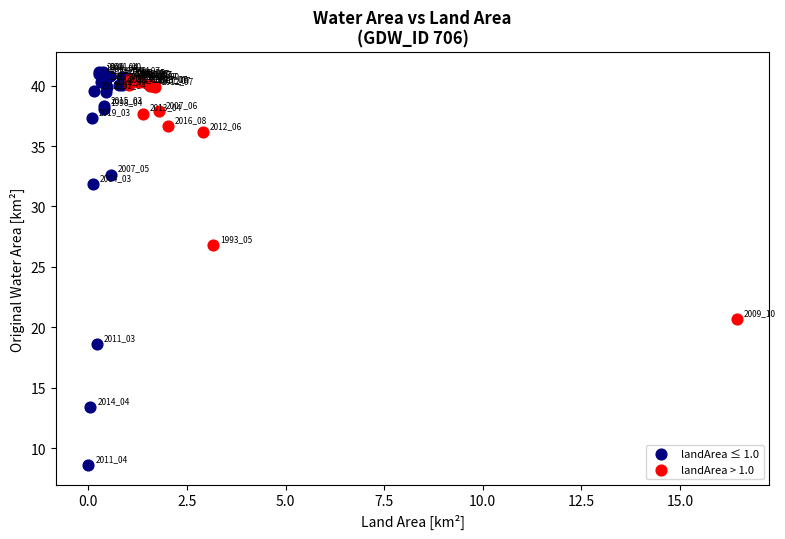

Which series has the largest Y range (max minus min)?

landArea ≤ 1.0